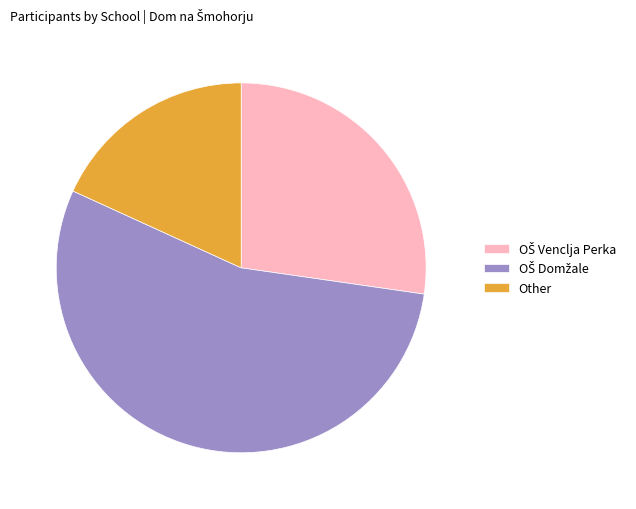

Is there a majority slice in this chart?

Yes